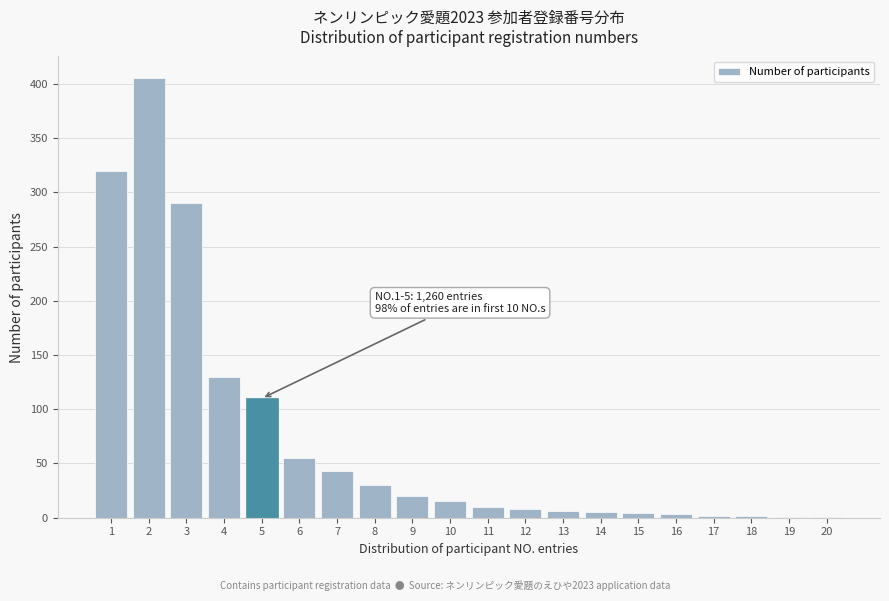

What is the greatest value displayed?

405